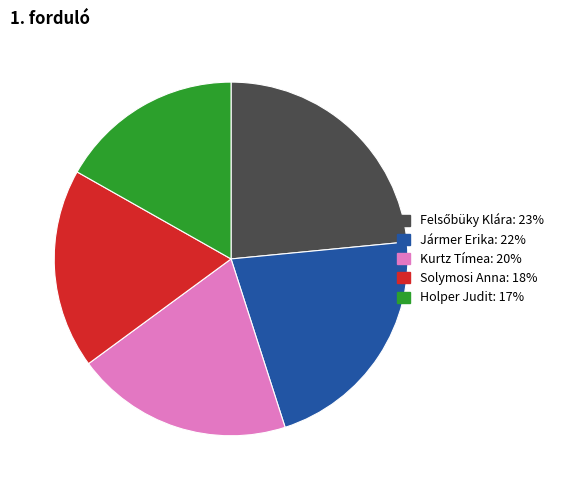

Is Jármer Erika the majority of the pie?

No